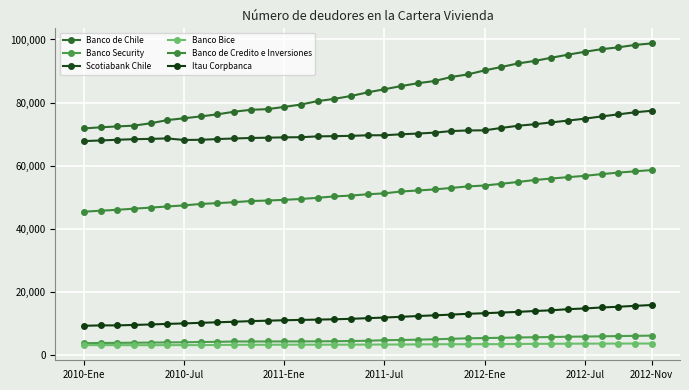

What is the greatest value displayed?

98750